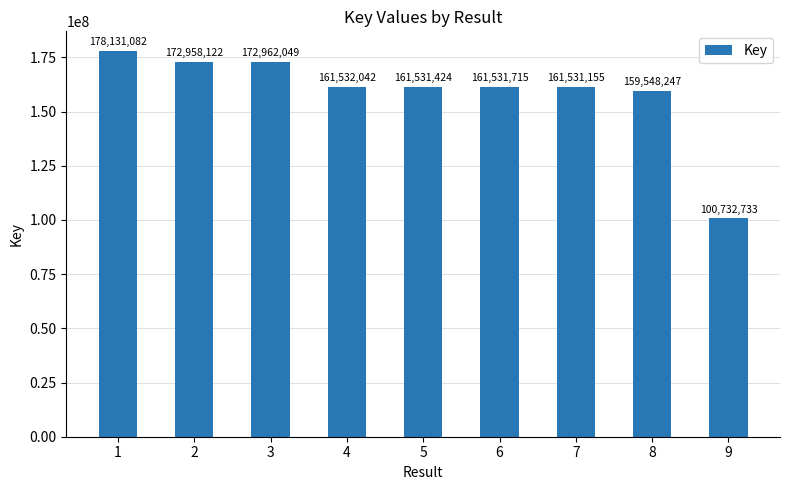

Reading left to right, transcribe all the data shown in this chart.

1=178131082	2=172958122	3=172962049	4=161532042	5=161531424	6=161531715	7=161531155	8=159548247	9=100732733